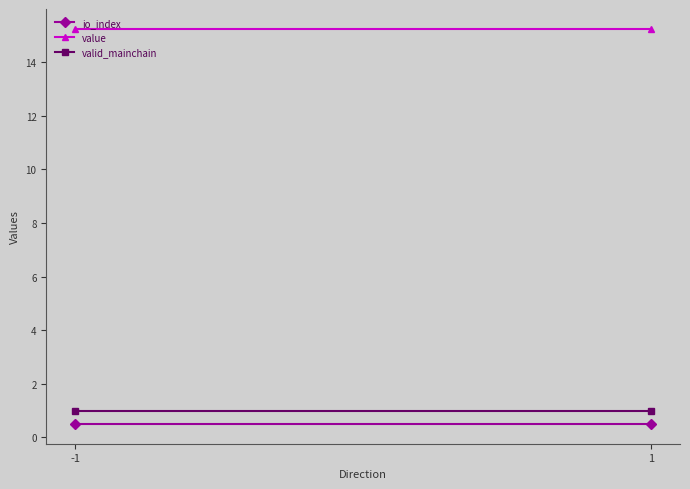

Which series has the largest range (max minus min)?

io_index